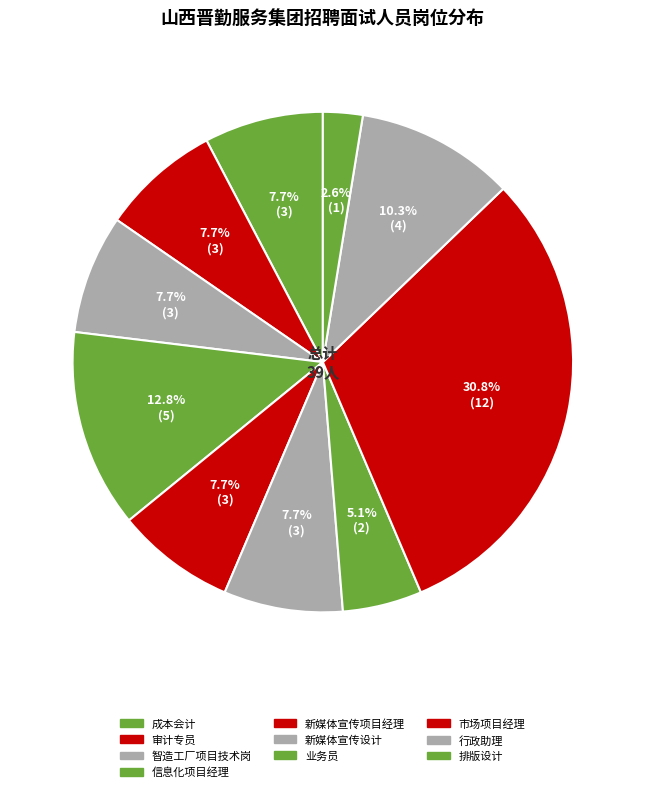

How many segments does this pie chart have?

10